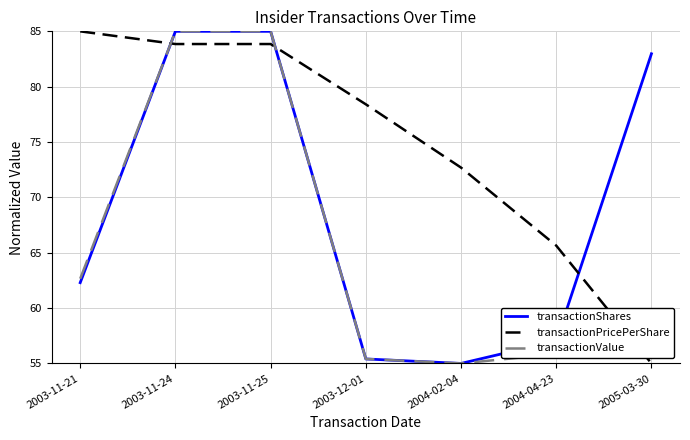

Between 2003-12-01 and 2004-04-23, which series saw the biggest shift?

transactionPricePerShare